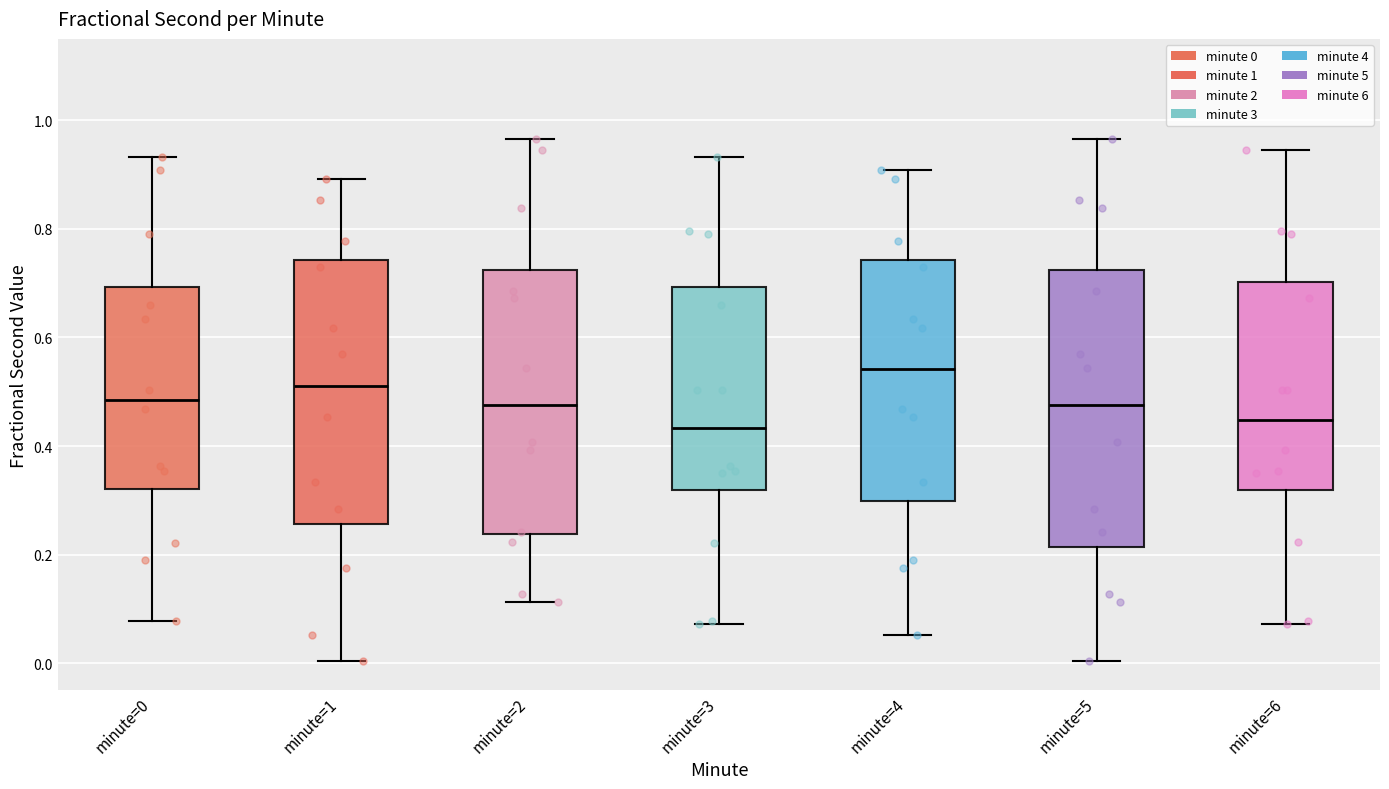

Where does the upper whisker of the box for minute=4 end on the y-axis? The values are not printed on the chart, so give them approximately, as read against the axis.

0.90